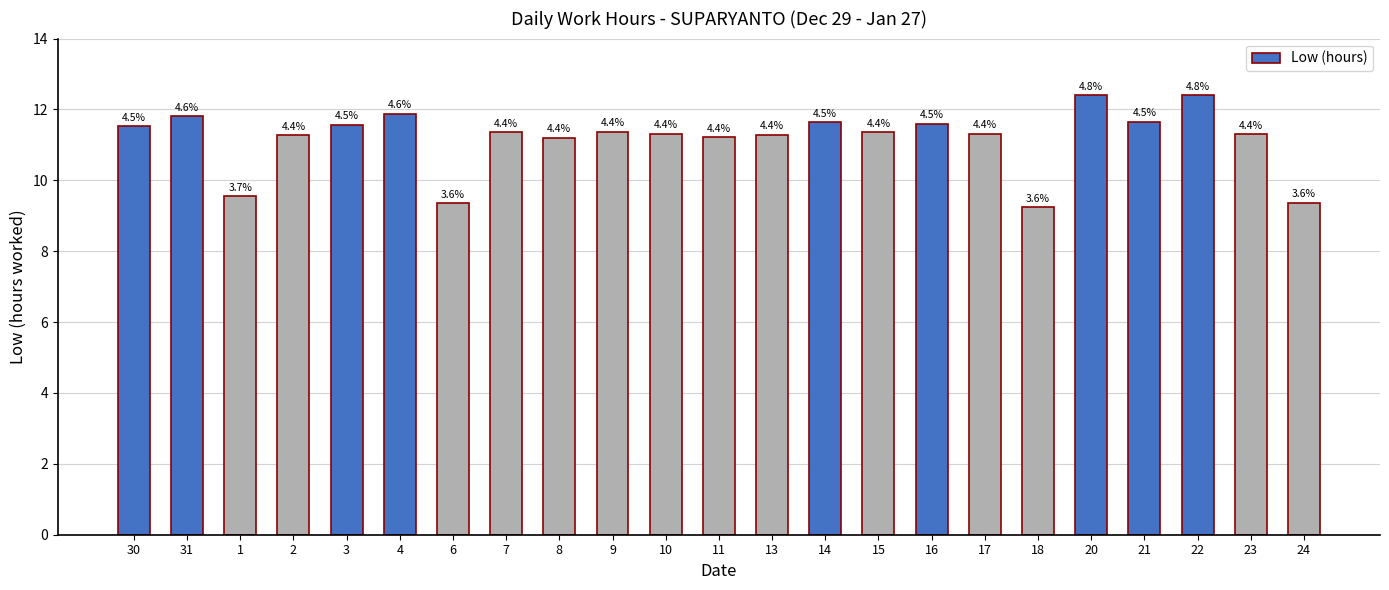

Is it true that the value at 14 is 17.3?

False